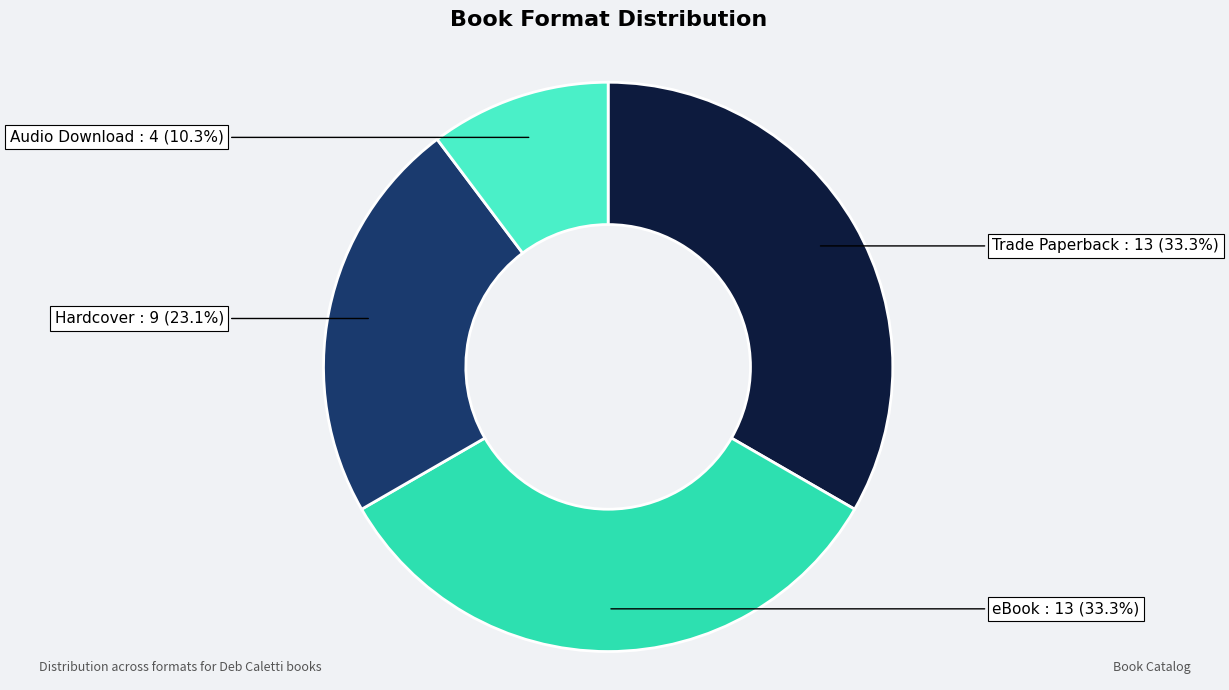

Does any single category account for the majority?

No